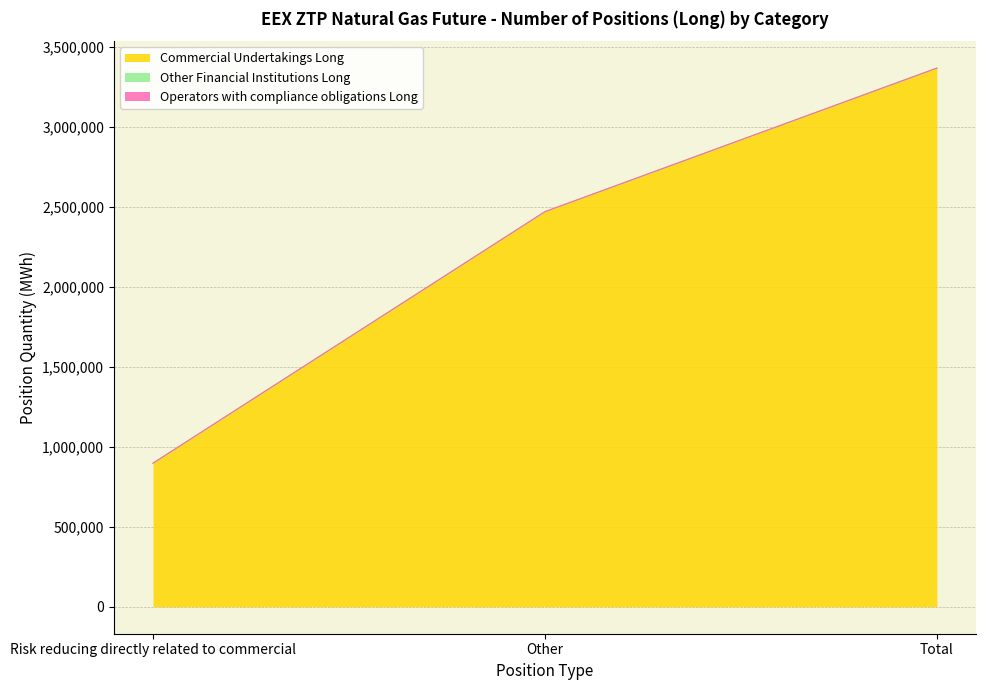

At which label does Commercial Undertakings Long reach its minimum?

Risk reducing directly related to commercial